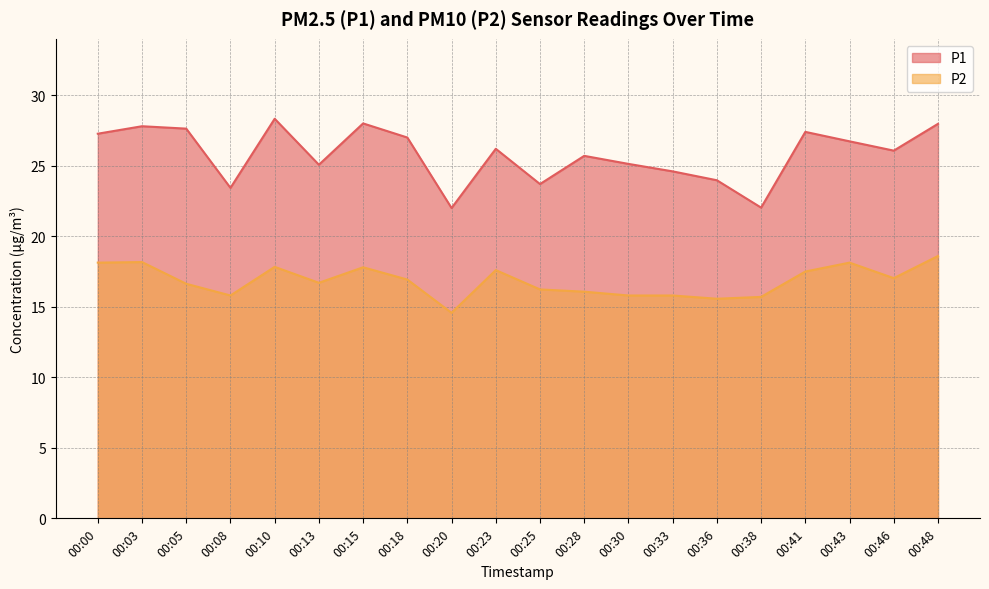

Which series has the largest total across all categories?

P1